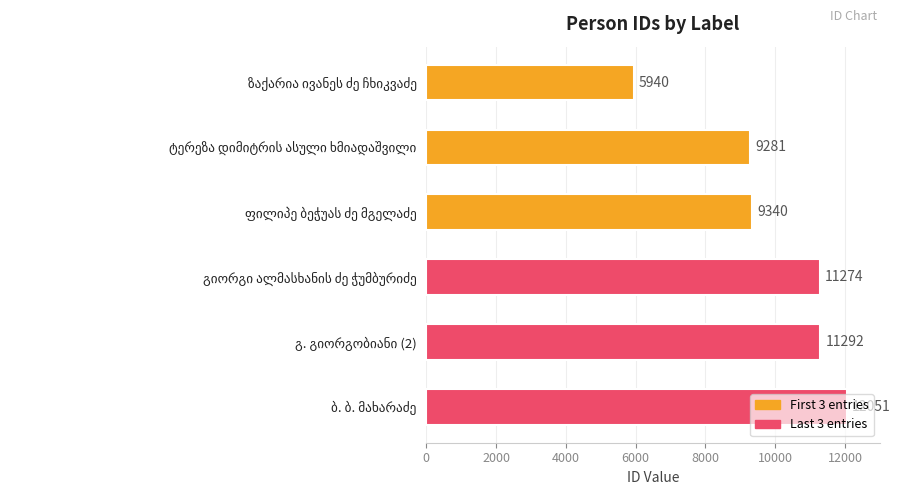

What is the value of the 1st bar from the top?

5940